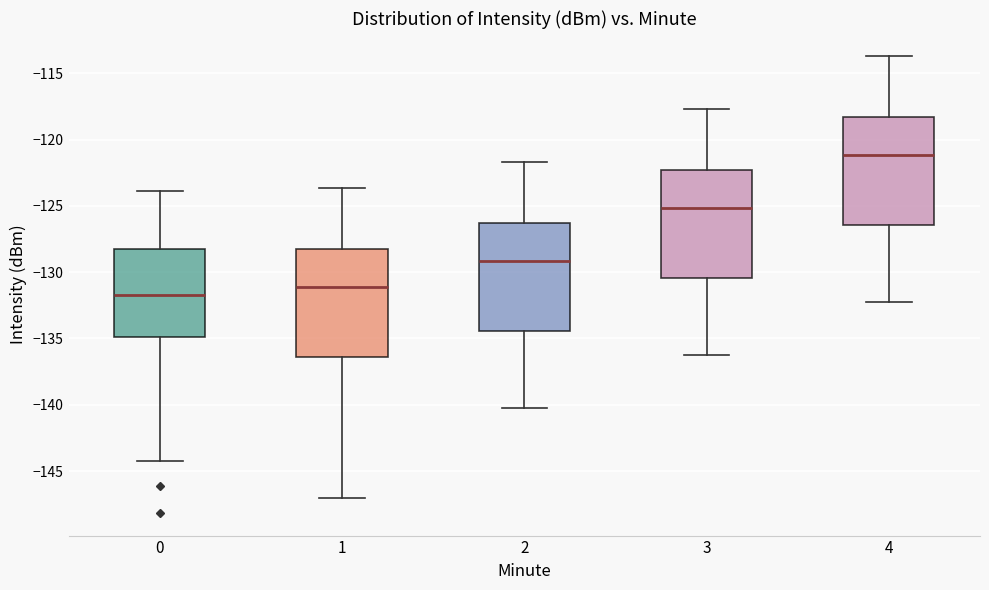

Which box has the lowest median line?

0